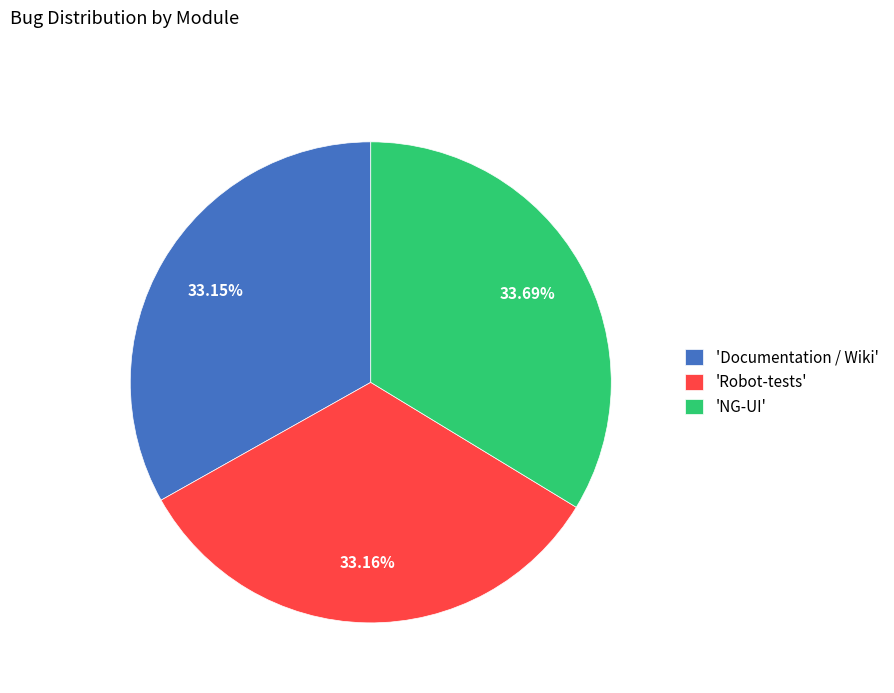

Combined, do 'NG-UI' and 'Robot-tests' account for over 50%?

Yes